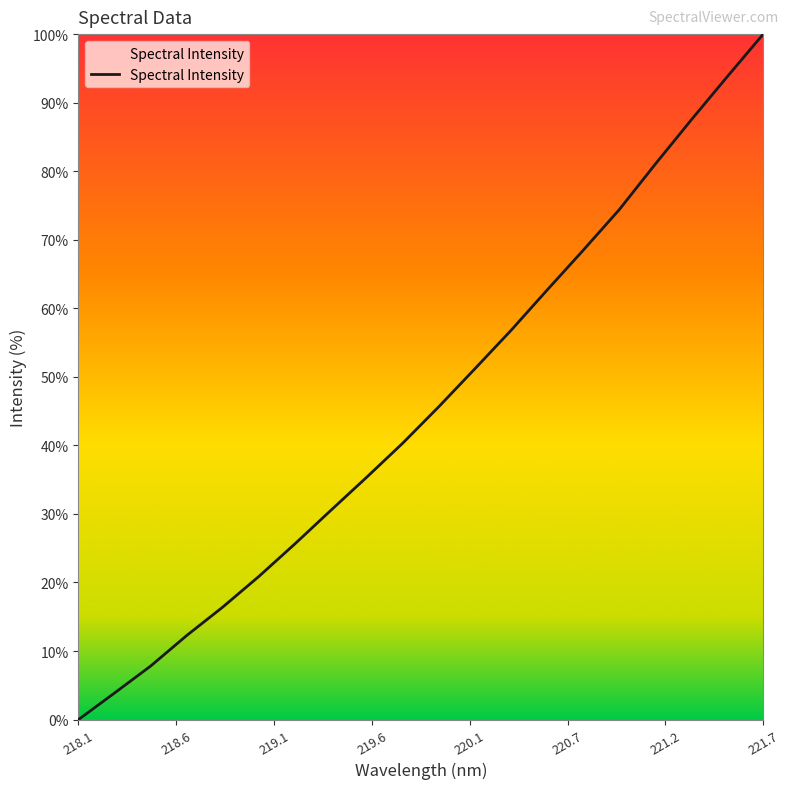

What is the maximum value shown in the chart?

100.0